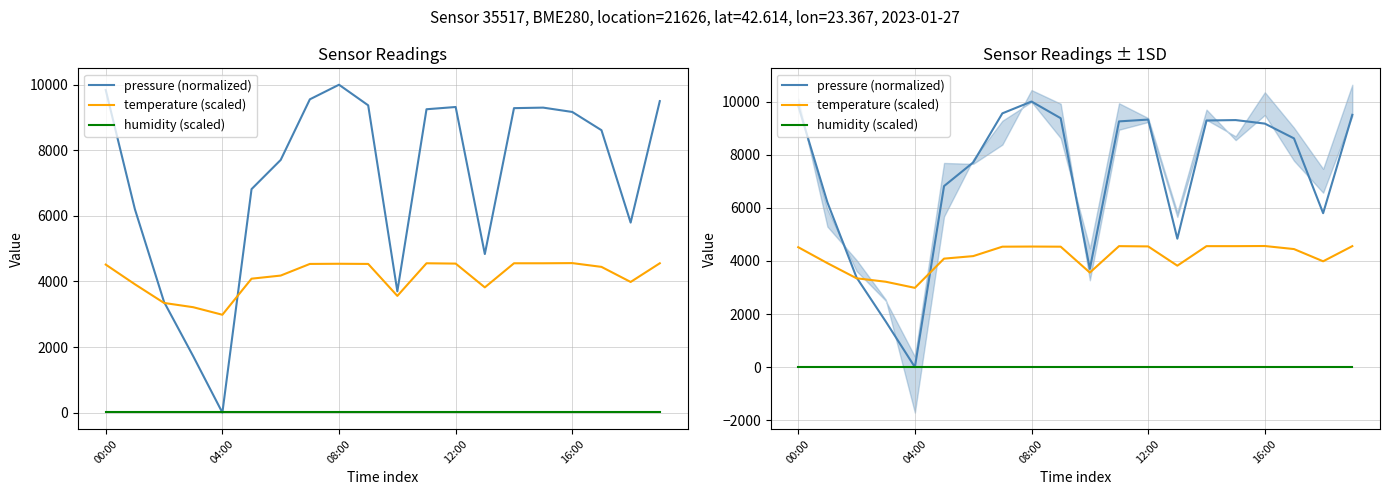

The humidity (scaled) series shows 3.0 at 15. True or false?

False